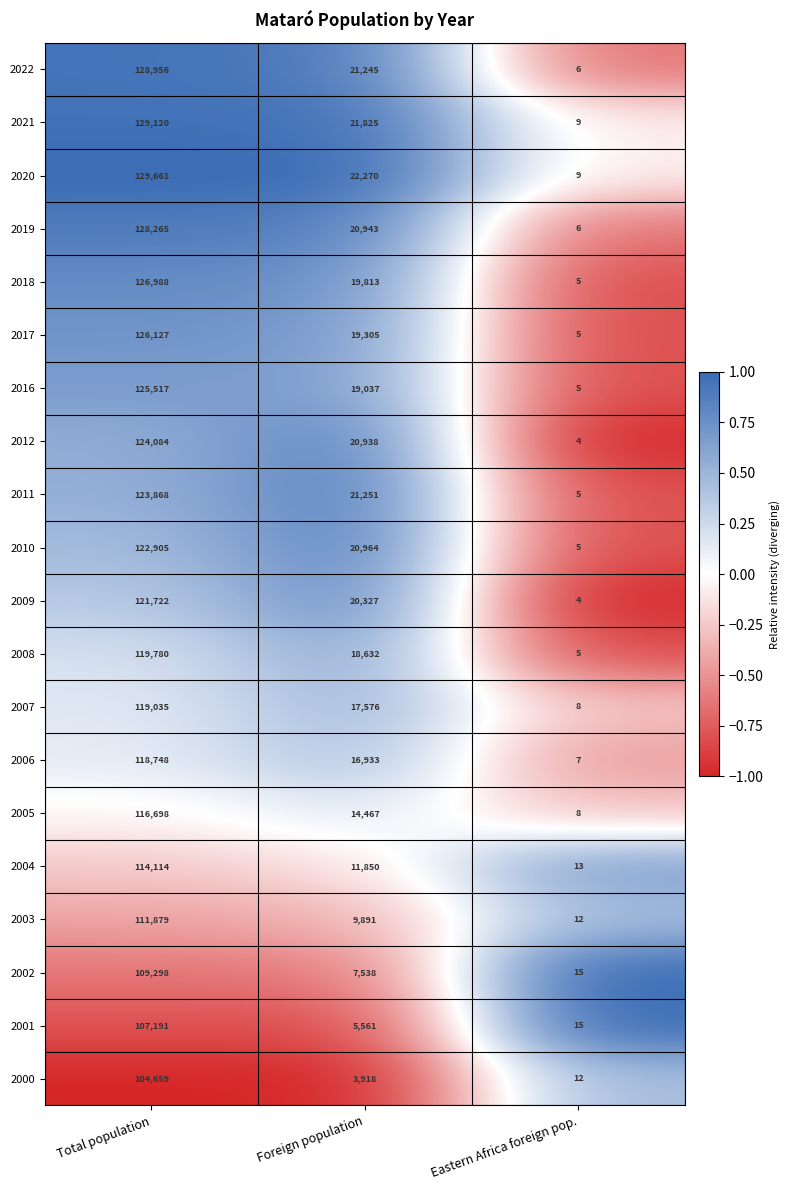

How many categories are shown in the chart?

3